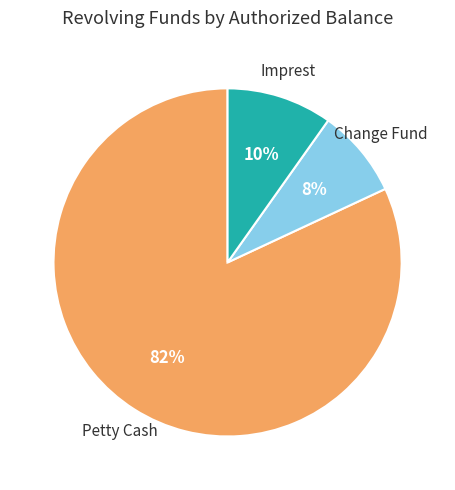

How many slices are in this pie chart?

3